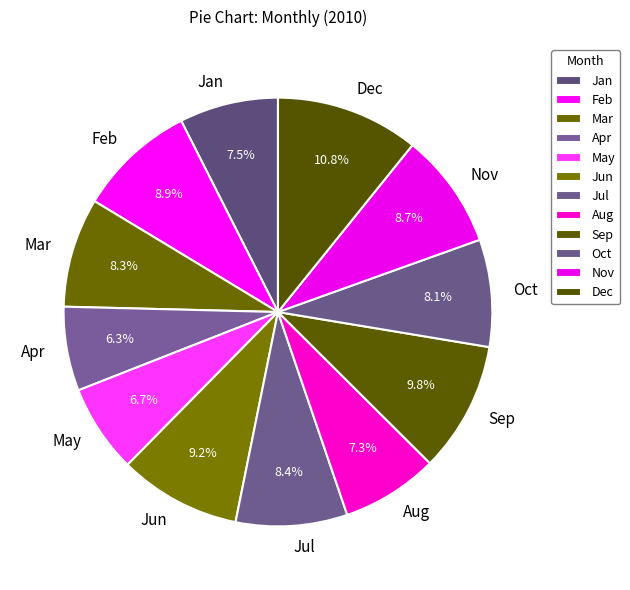

The May slice represents 7% of the pie. True or false?

True